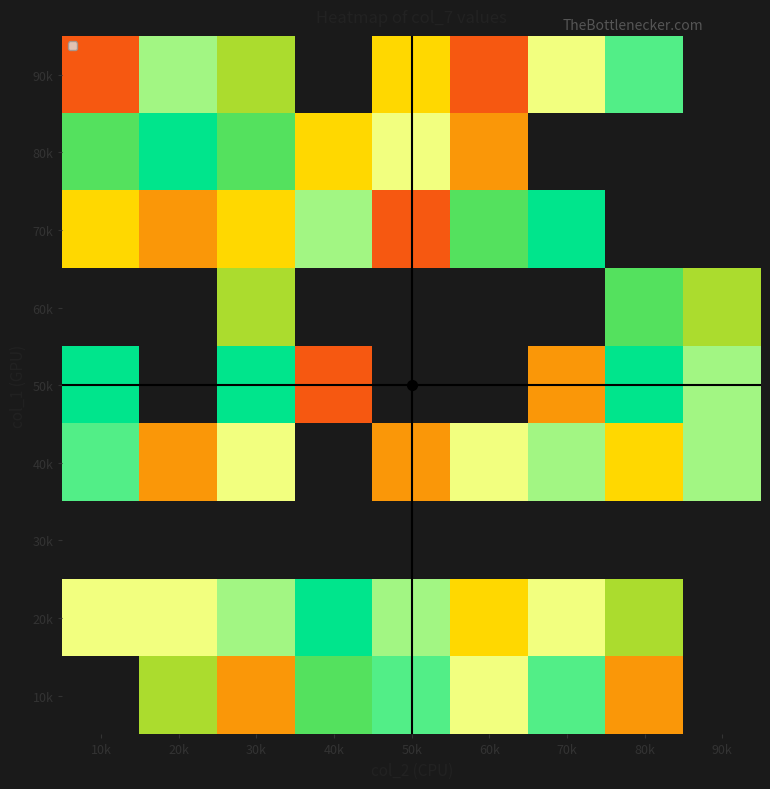

List the series in order of their peak value, highest first.

10k, 20k, 30k, 40k, 80k, 90k, 50k, 60k, 70k